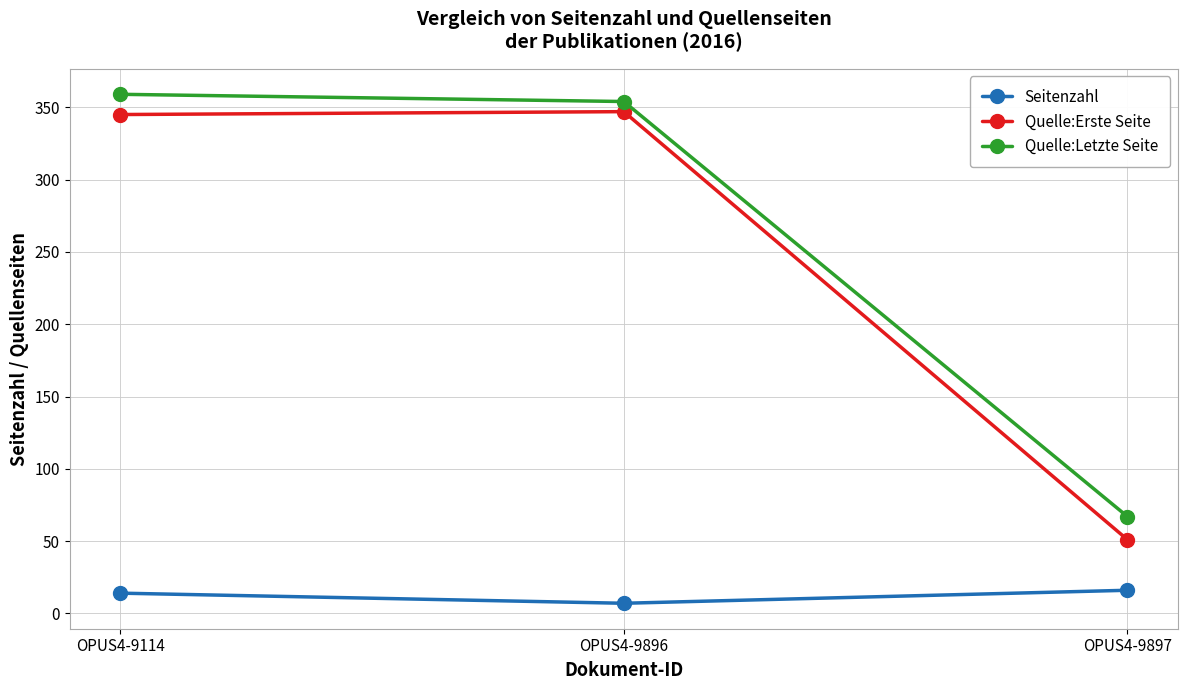

What is the value of the Quelle:Letzte Seite point at the 3rd from the left?

67